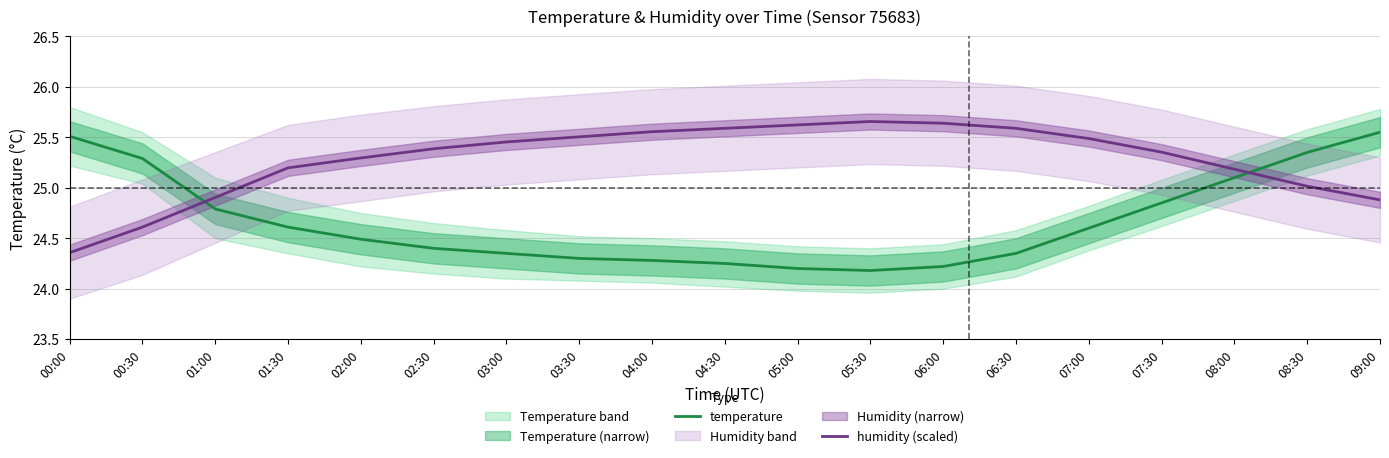

Reading right to left, extract all data points from this chart.

temperature: 09:00=25.6	08:30=25.4	08:00=25.1	07:30=24.9	07:00=24.6	06:30=24.4	06:00=24.2	05:30=24.2	05:00=24.2	04:30=24.2	04:00=24.3	03:30=24.3	03:00=24.4	02:30=24.4	02:00=24.5	01:30=24.6	01:00=24.8	00:30=25.3	00:00=25.5
humidity (scaled): 09:00=24.9	08:30=25.0	08:00=25.2	07:30=25.4	07:00=25.5	06:30=25.6	06:00=25.6	05:30=25.7	05:00=25.6	04:30=25.6	04:00=25.6	03:30=25.5	03:00=25.5	02:30=25.4	02:00=25.3	01:30=25.2	01:00=24.9	00:30=24.6	00:00=24.4